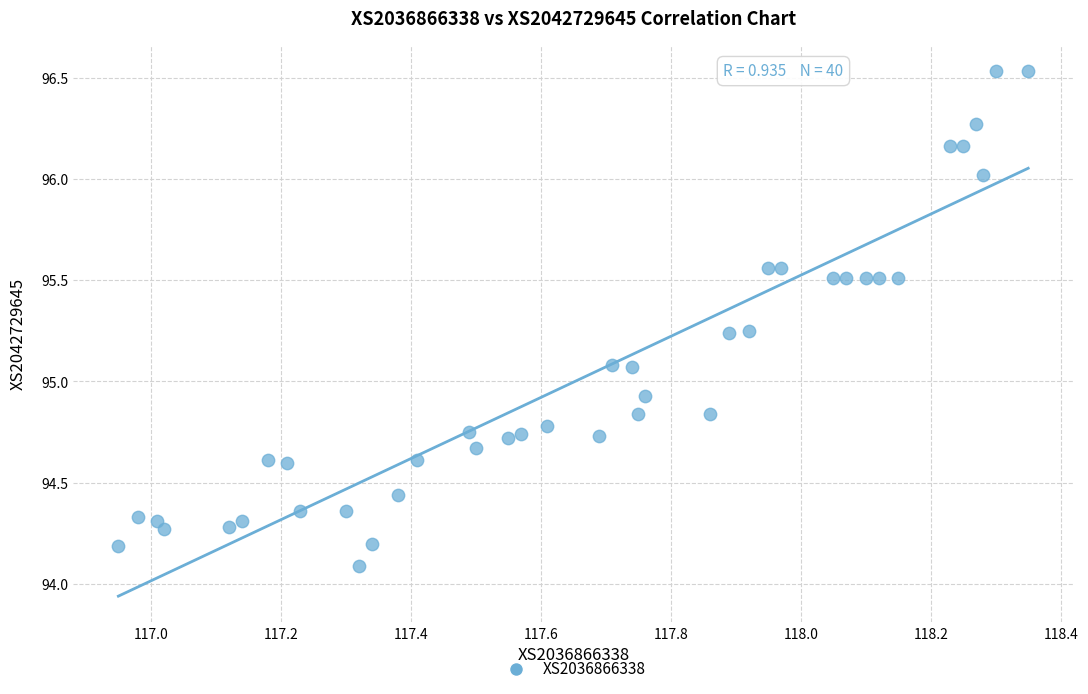

What is the range of Y values (max minus min)?

2.4